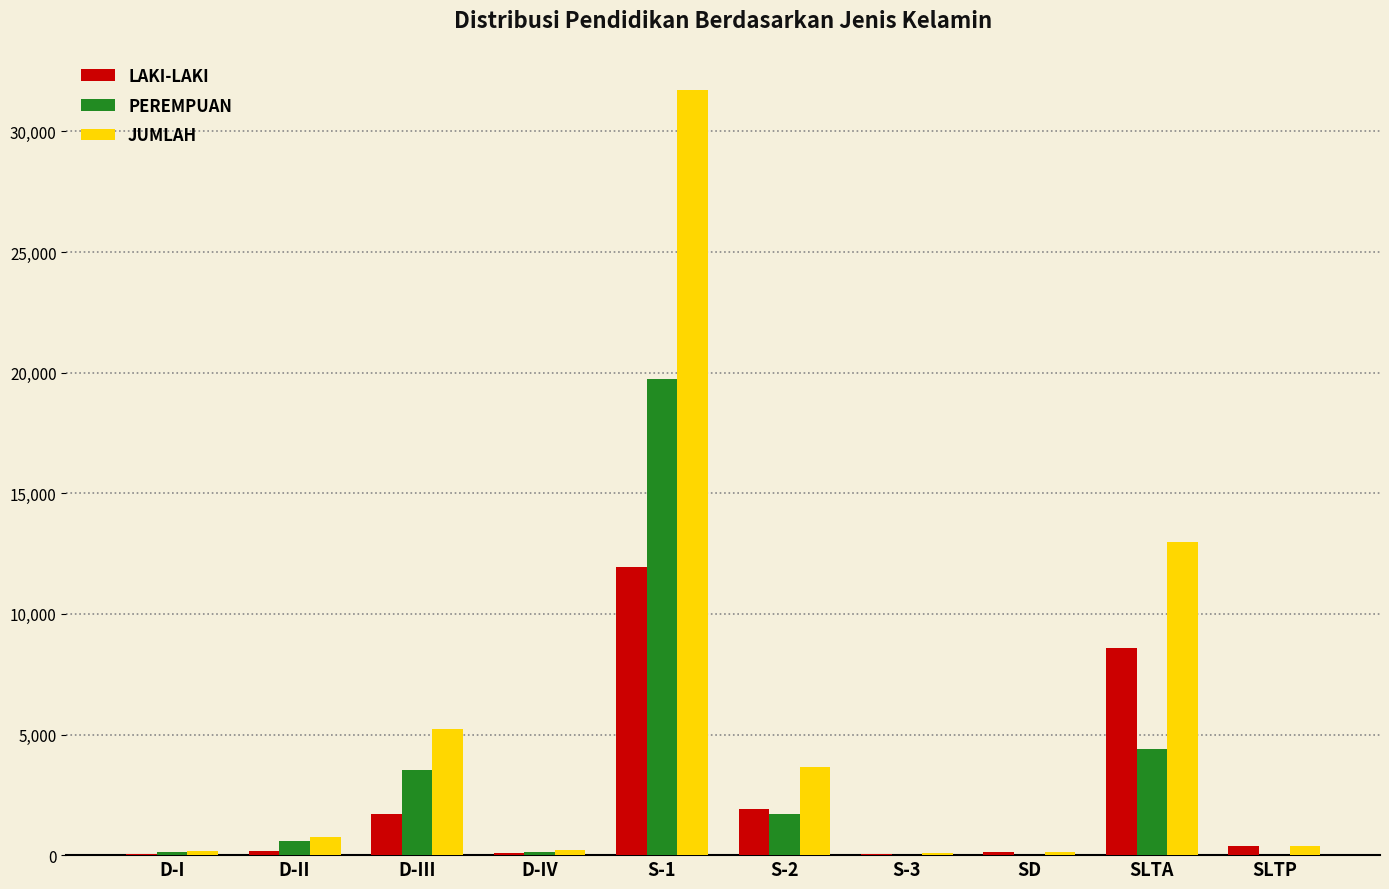

At which category is the sum across all series the highest?

S-1